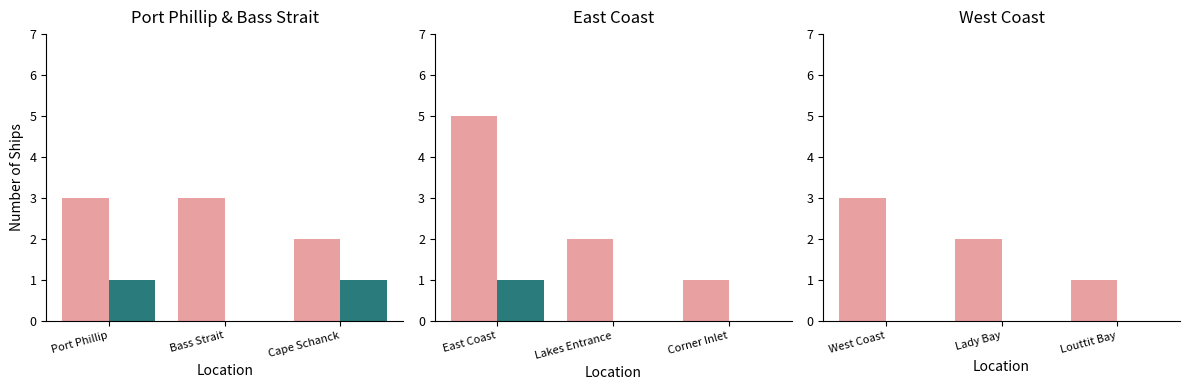

Which series changed the most between Lady Bay and Louttit Bay?

All Ships